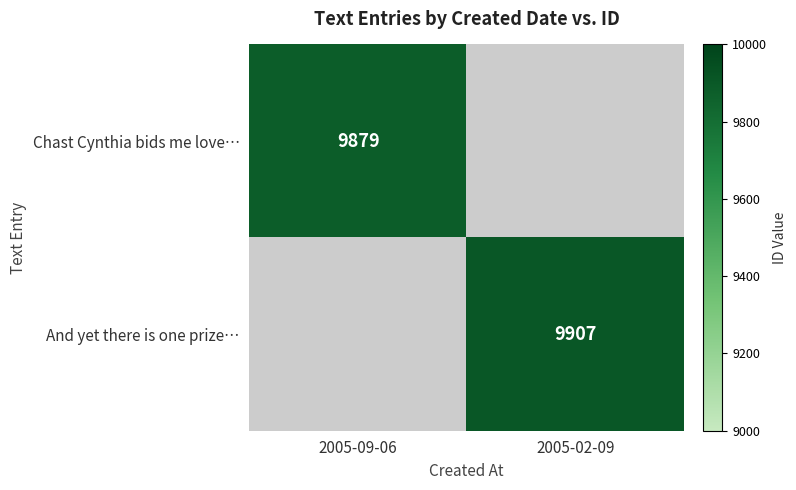

The value of And yet there is one prize… at 2005-02-09 is 9907. True or false?

True